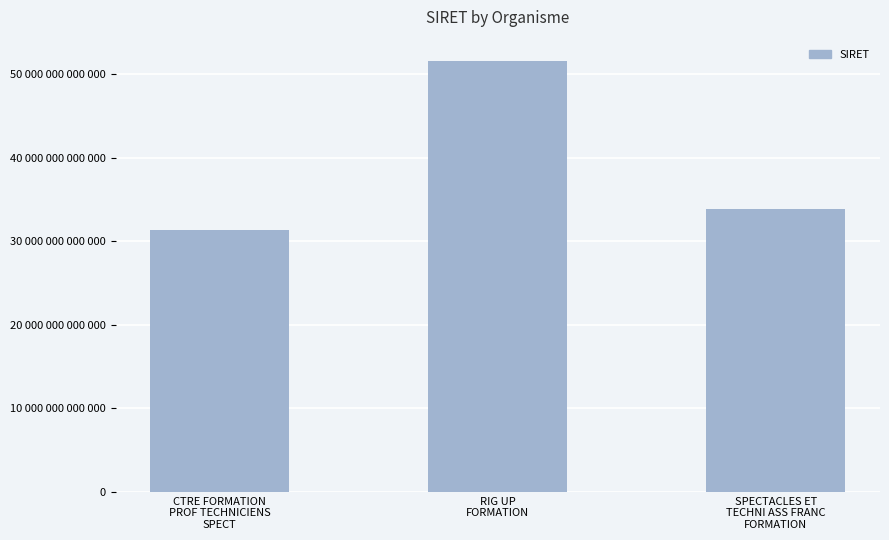

What is the average value?

38916649900036